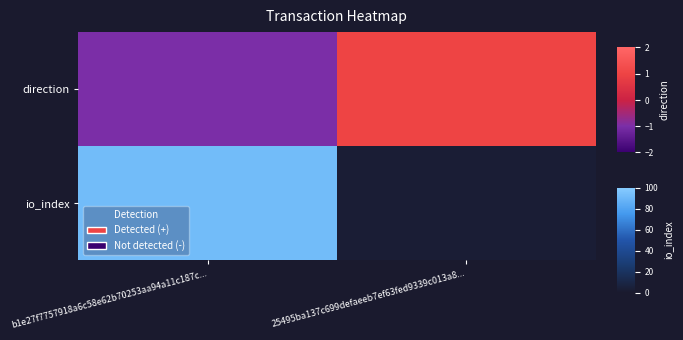

Which category has the highest value across all series?

b1e27f7757918a6c58e62b70253aa94a11c187c...